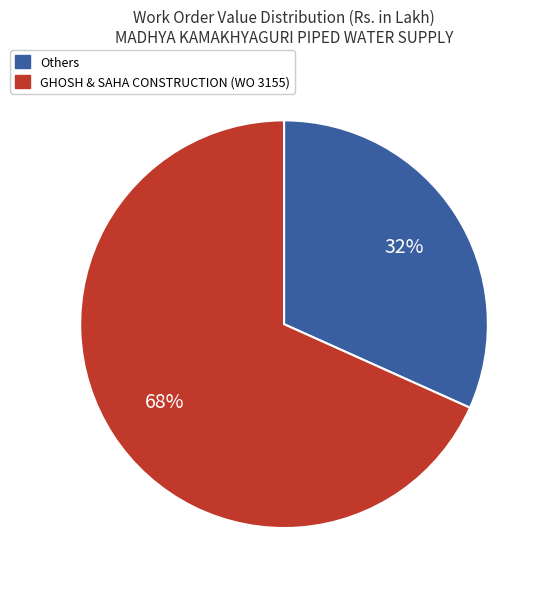

Is there a majority slice in this chart?

Yes